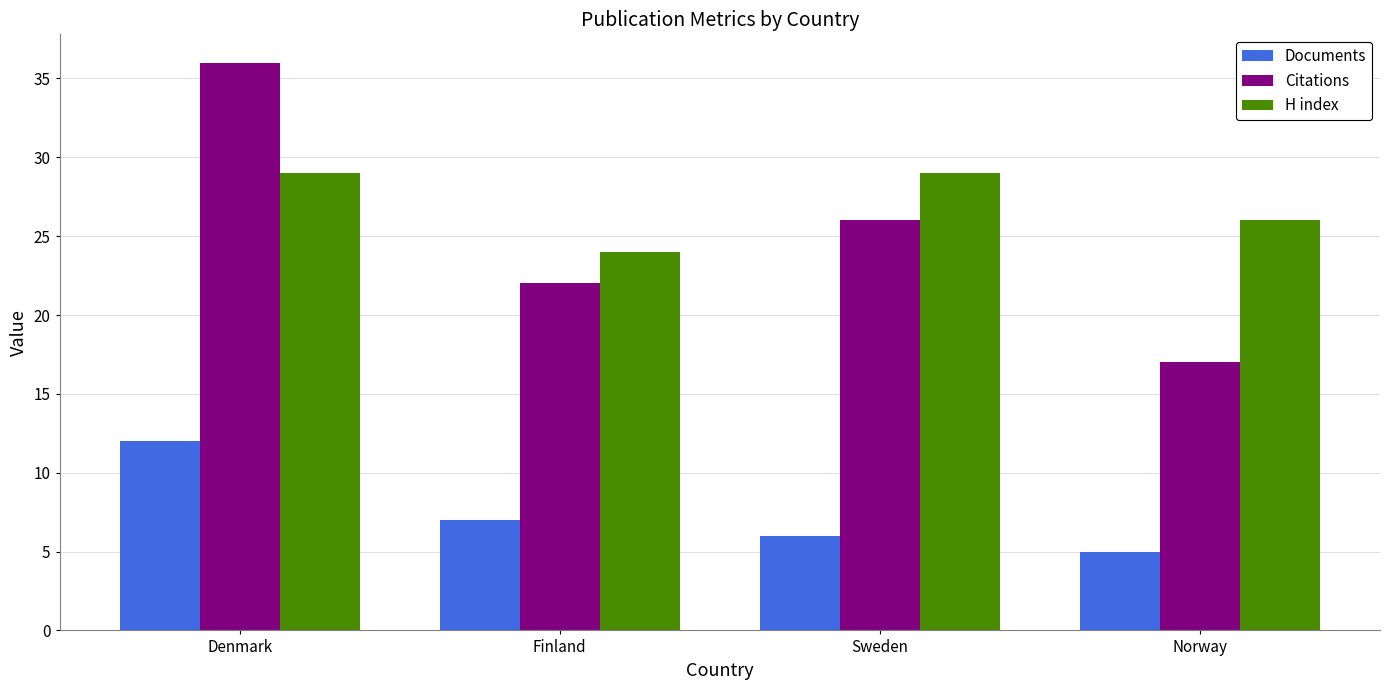

Are the bars horizontal?

No